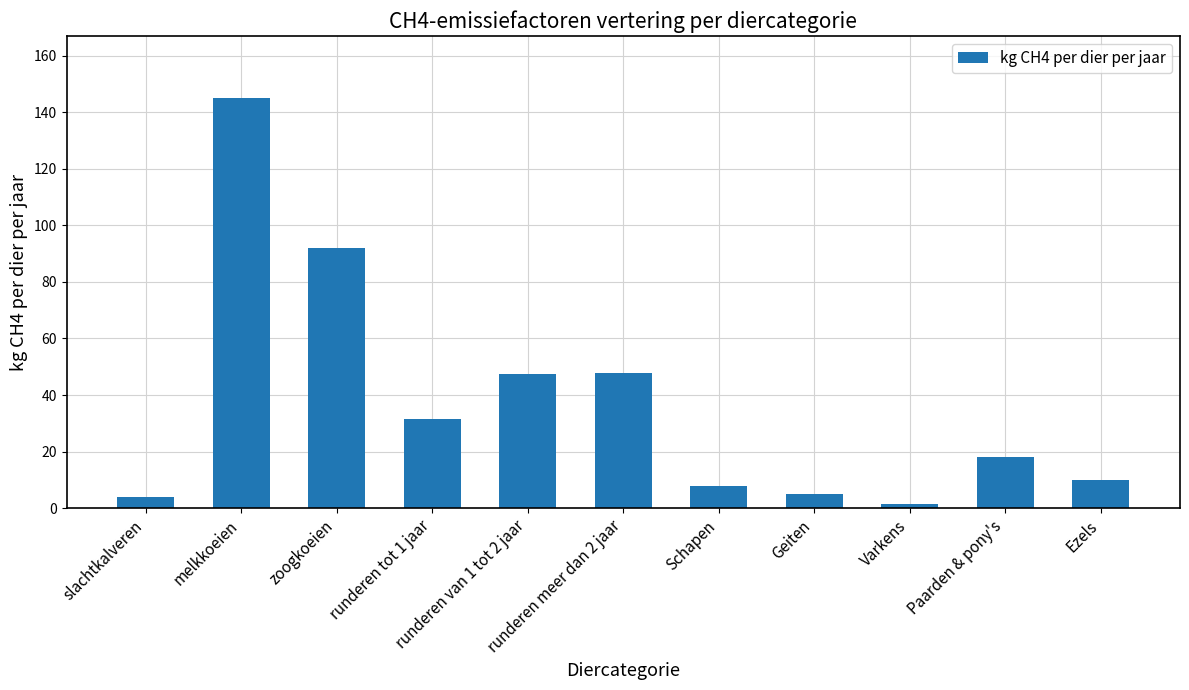

What is the sum of all values?

410.0